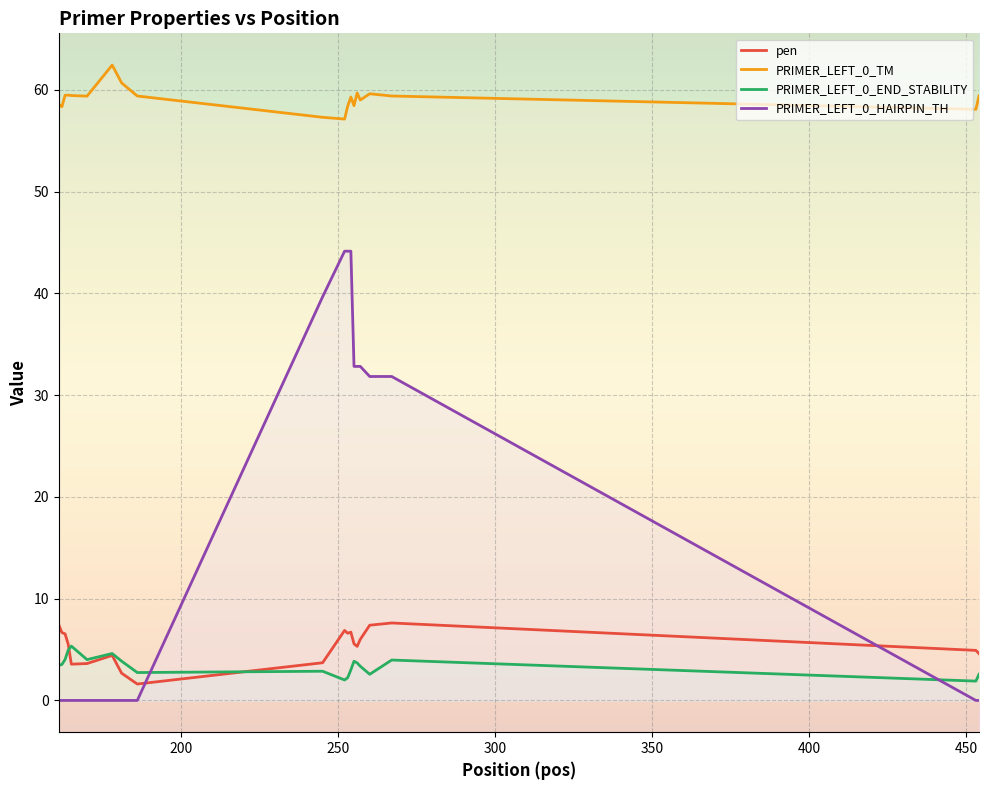

Which series has the largest total across all categories?

PRIMER_LEFT_0_TM